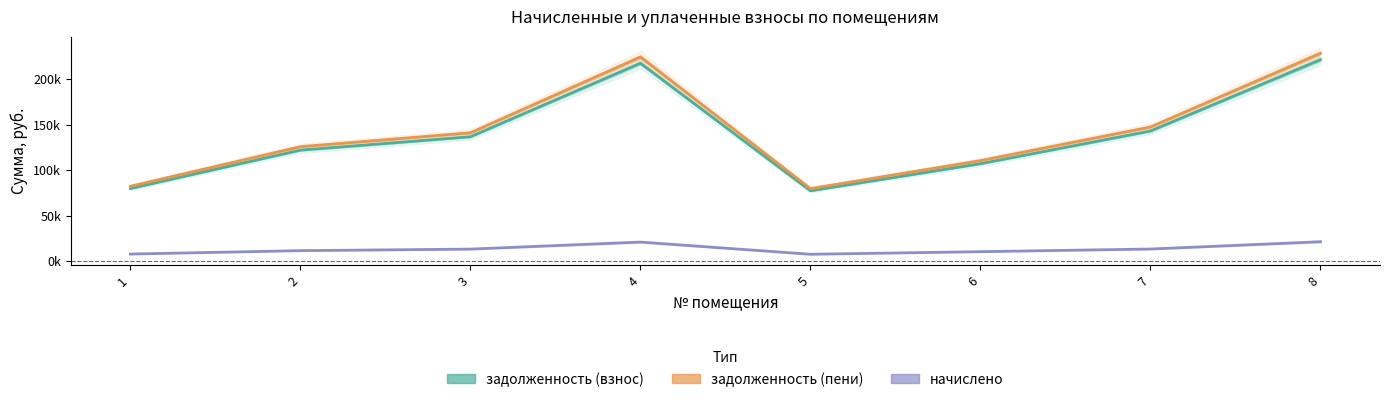

What is the value of the задолженность (пени) point at the 3rd from the left?

140965.6